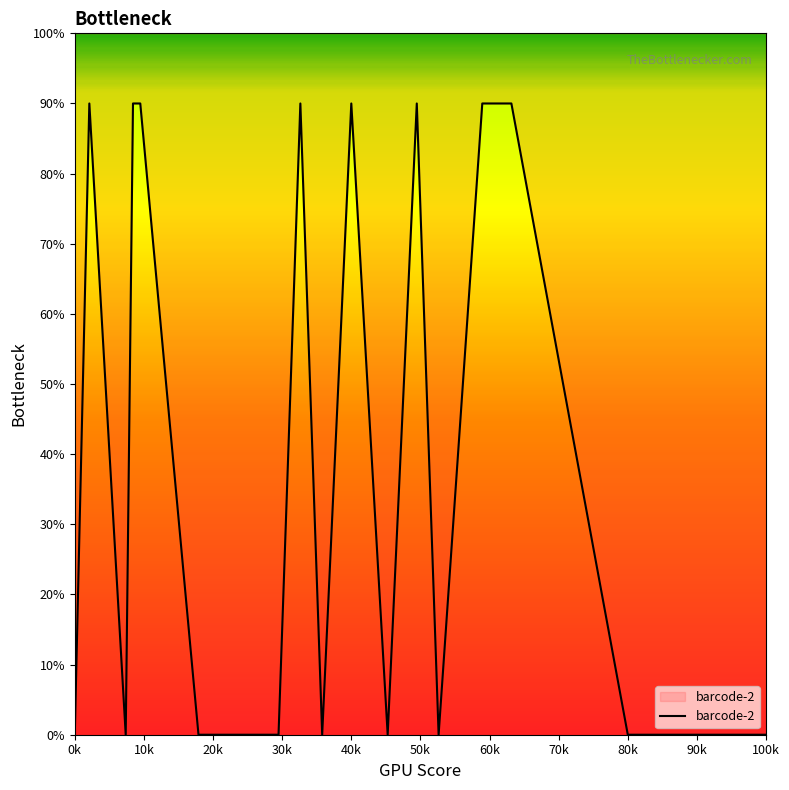

What is the difference between the maximum and minimum values?

90